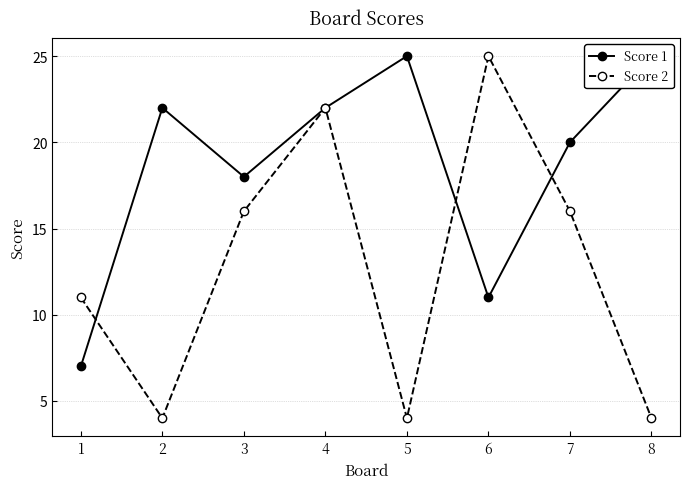

Between 3 and 8, which series saw the biggest shift?

Score 2